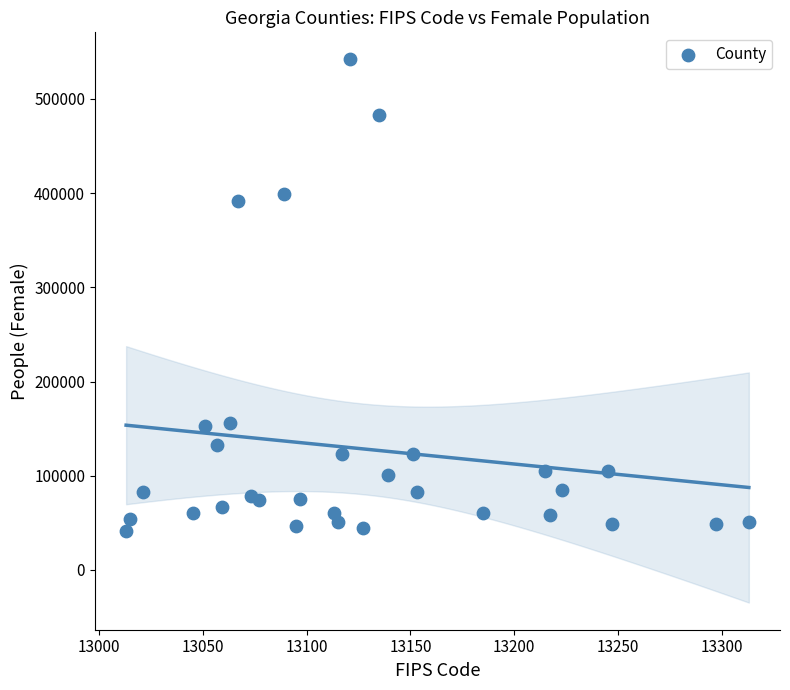

What is the range of X values (max minus min)?

300